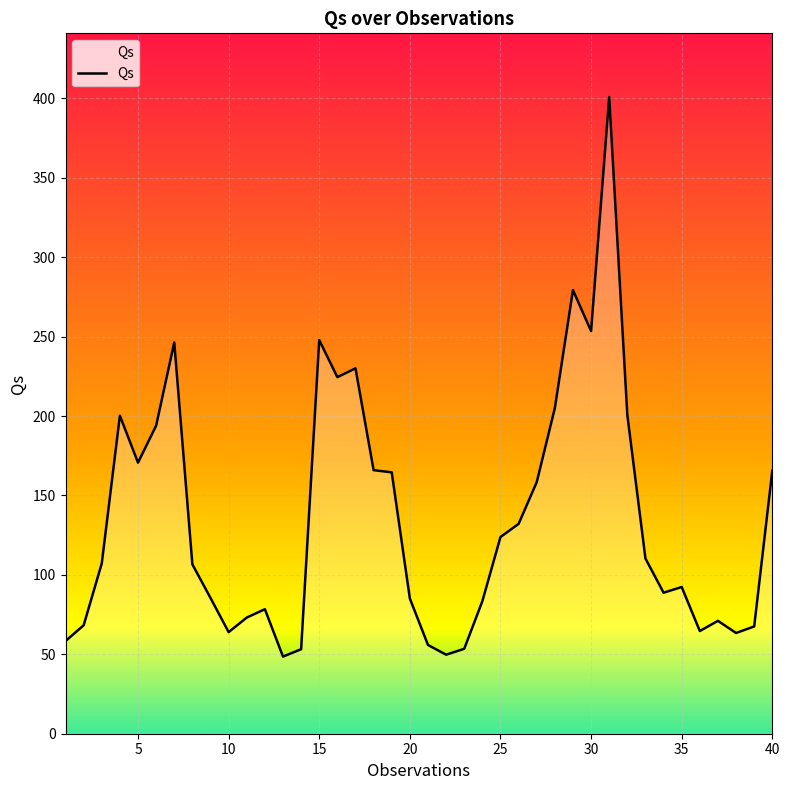

What is the greatest value displayed?

400.8